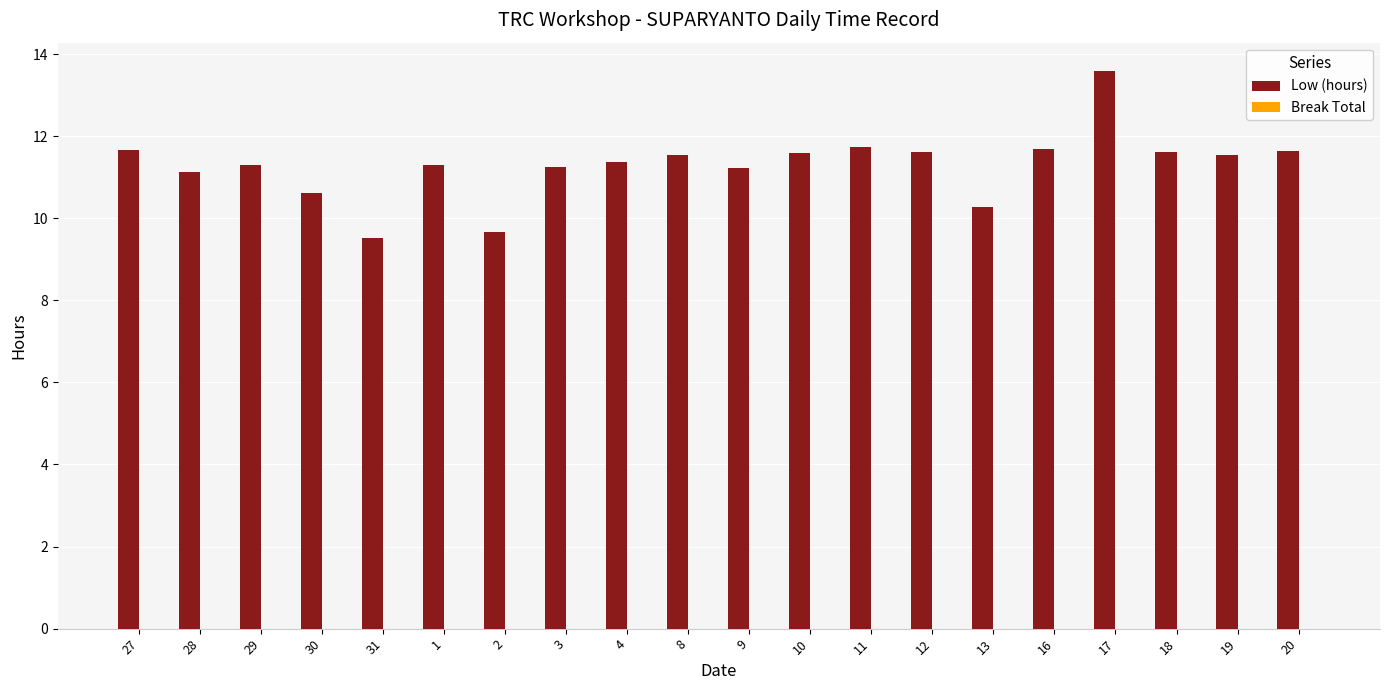

The value at 1 is 11.3. True or false?

True